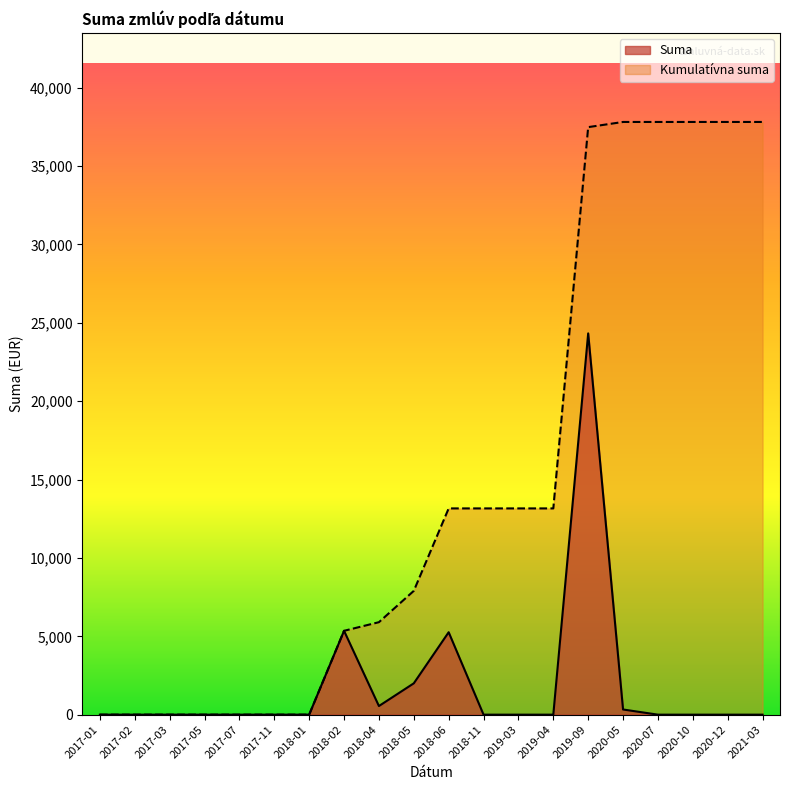

Where does the Kumulativna Suma series first go above 13160?

2019-09